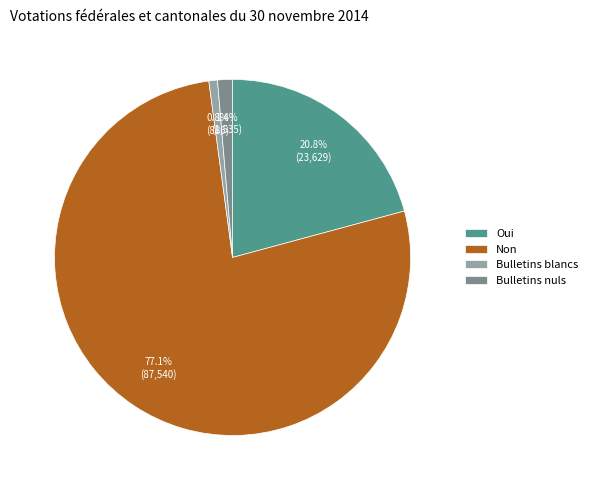

How many slices are in this pie chart?

4